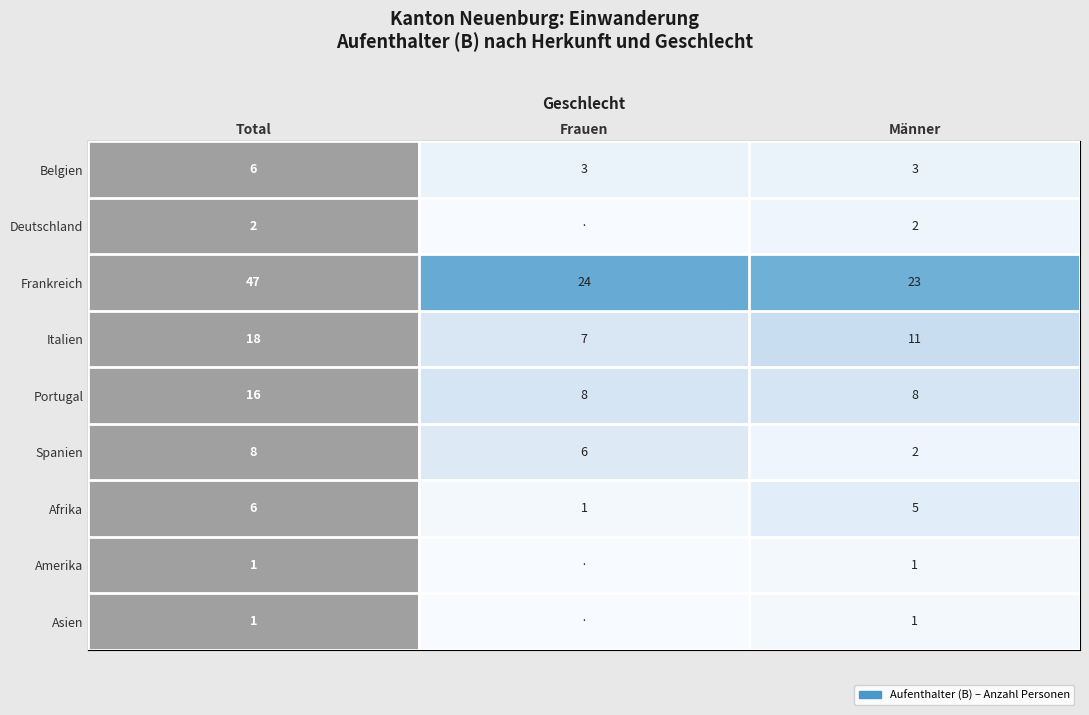

What is the average value of the Afrika series?

4